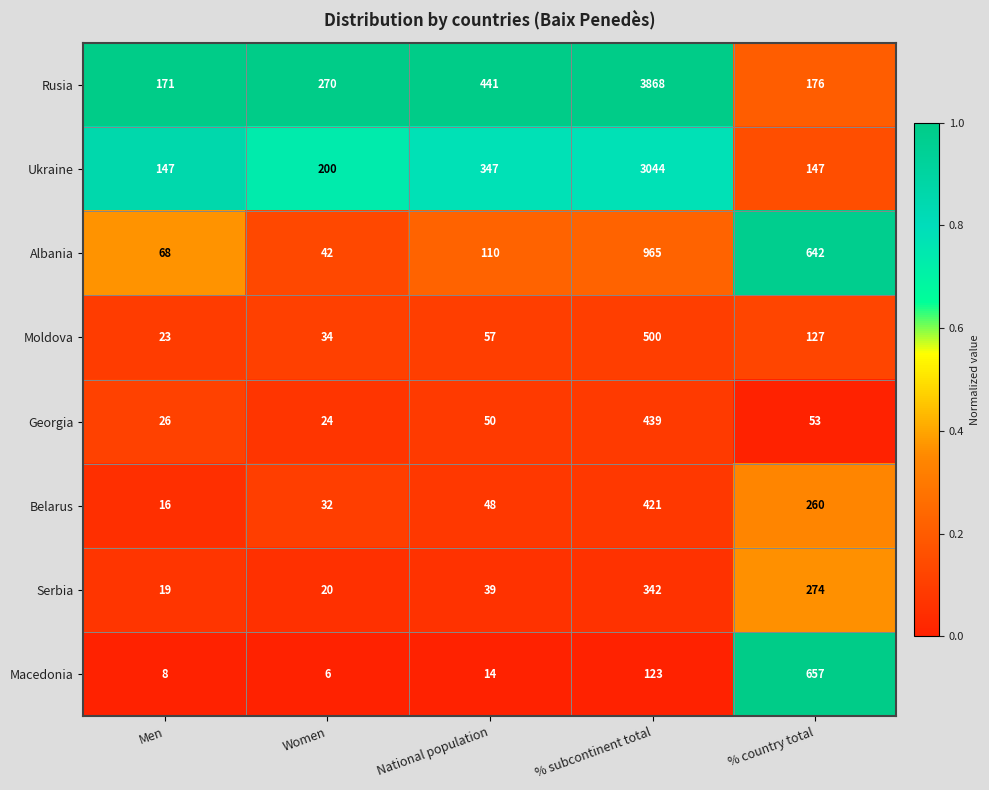

The Albania series shows 182 at National population. True or false?

False